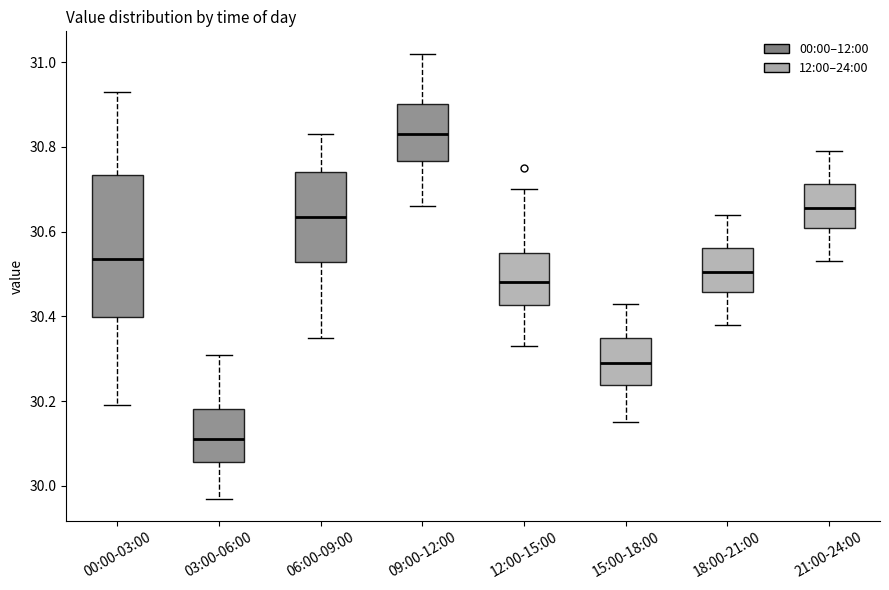

Reading left to right, transcribe this box plot: for each box, give where its median line is, the range the box spans, and where its two whiskers end, as read against the y-axis. The values are not printed on the chart, so give them approximately, as read against the axis.

00:00-03:00: median 30.54, box 30.40 to 30.74, whiskers 30.20 to 30.94
03:00-06:00: median 30.12, box 30.06 to 30.18, whiskers 29.98 to 30.32
06:00-09:00: median 30.64, box 30.52 to 30.74, whiskers 30.36 to 30.84
09:00-12:00: median 30.84, box 30.76 to 30.90, whiskers 30.66 to 31.02
12:00-15:00: median 30.48, box 30.42 to 30.56, whiskers 30.34 to 30.70
15:00-18:00: median 30.30, box 30.24 to 30.36, whiskers 30.16 to 30.44
18:00-21:00: median 30.50, box 30.46 to 30.56, whiskers 30.38 to 30.64
21:00-24:00: median 30.66, box 30.60 to 30.72, whiskers 30.54 to 30.80